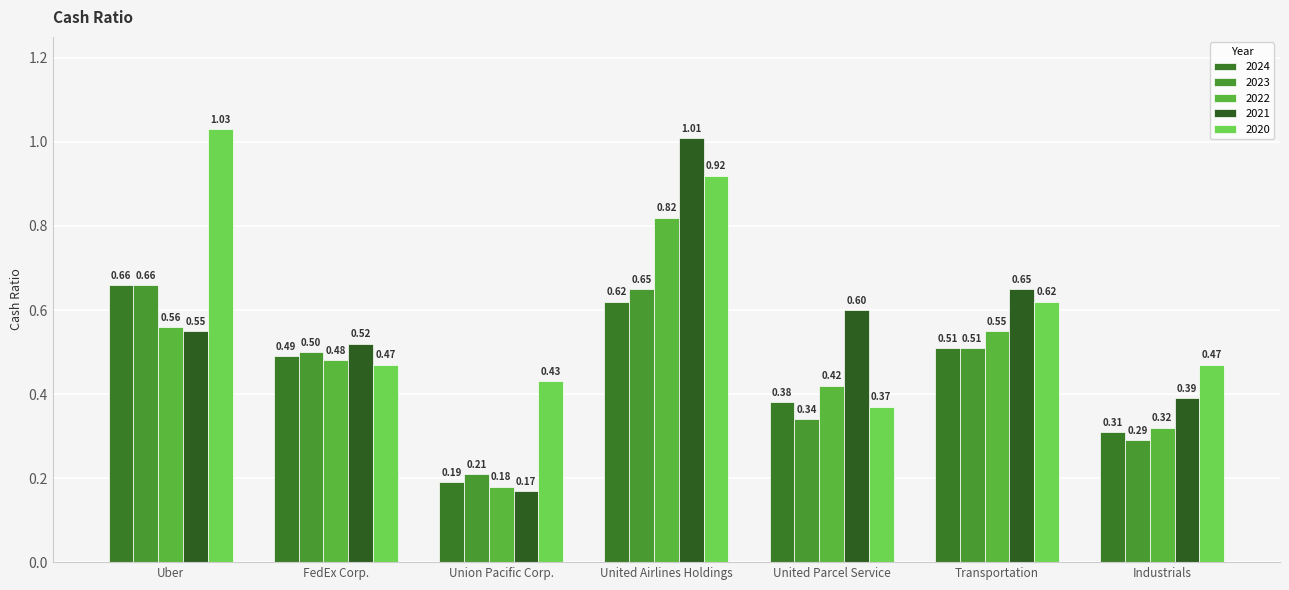

At which category is the sum across all series the highest?

United Airlines Holdings